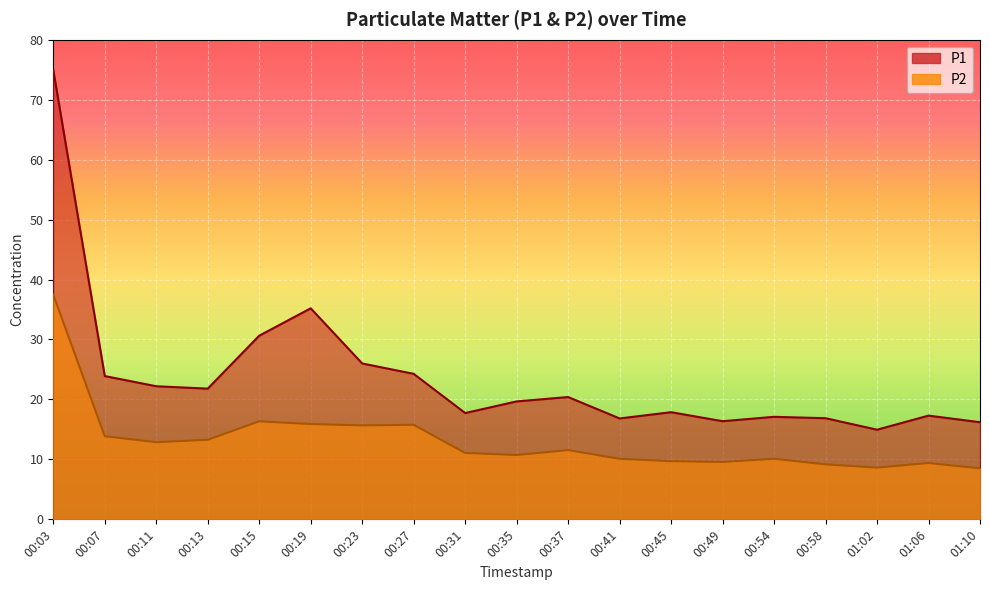

Is it true that P1 equals 43.3 at 00:15?

False